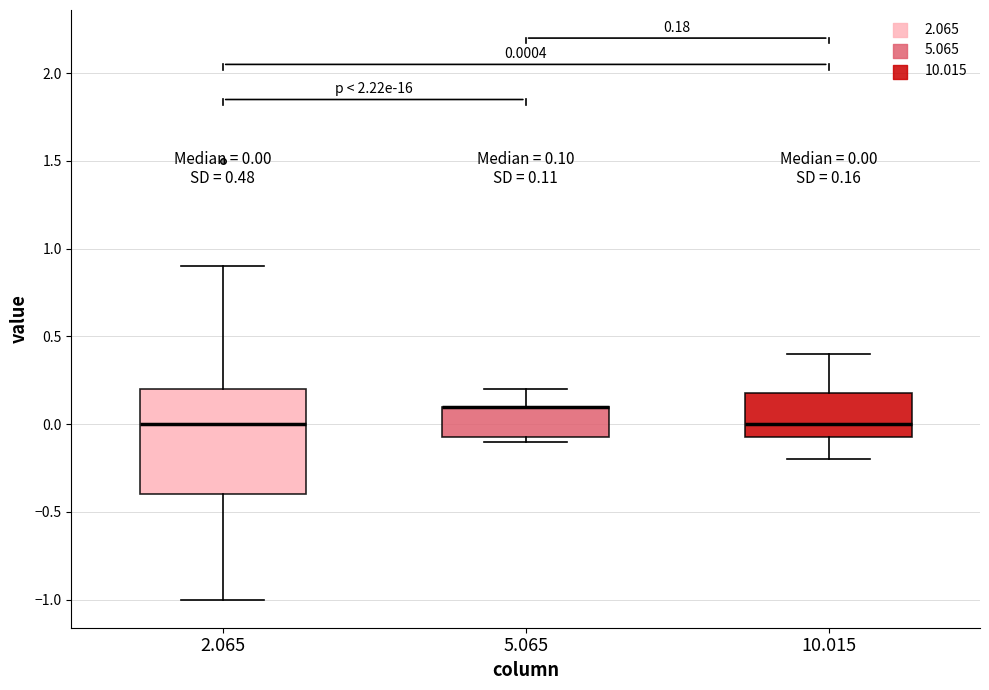

Which box is the tallest, from its lower edge to its upper edge?

2.065